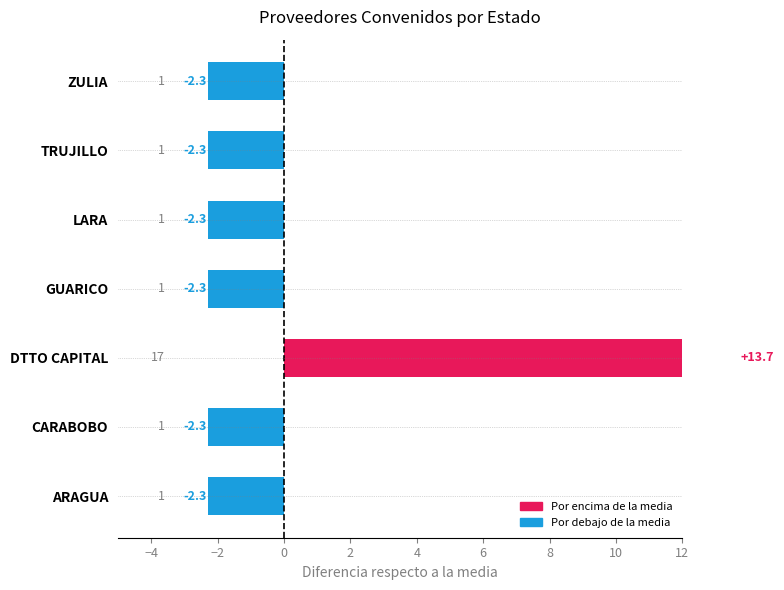

True or false: the data shows 4 at DTTO CAPITAL.

False